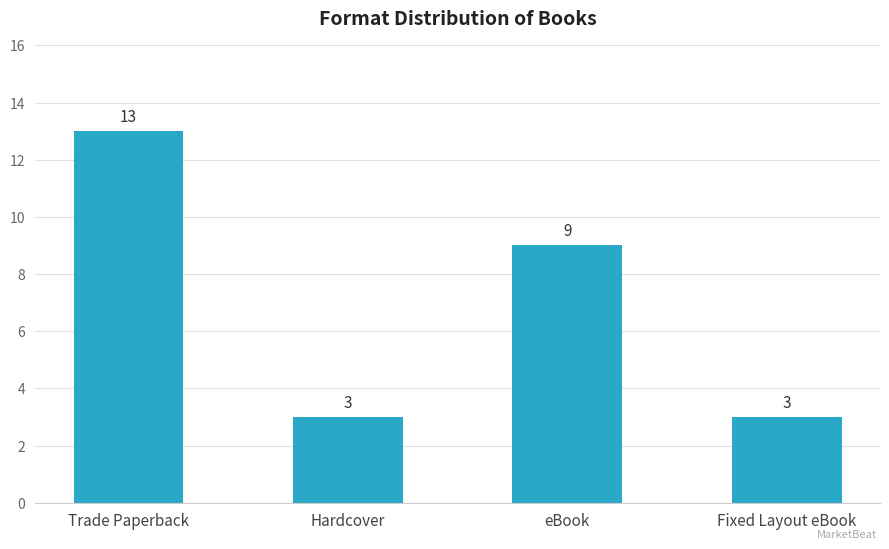

What is the minimum value shown in the chart?

3